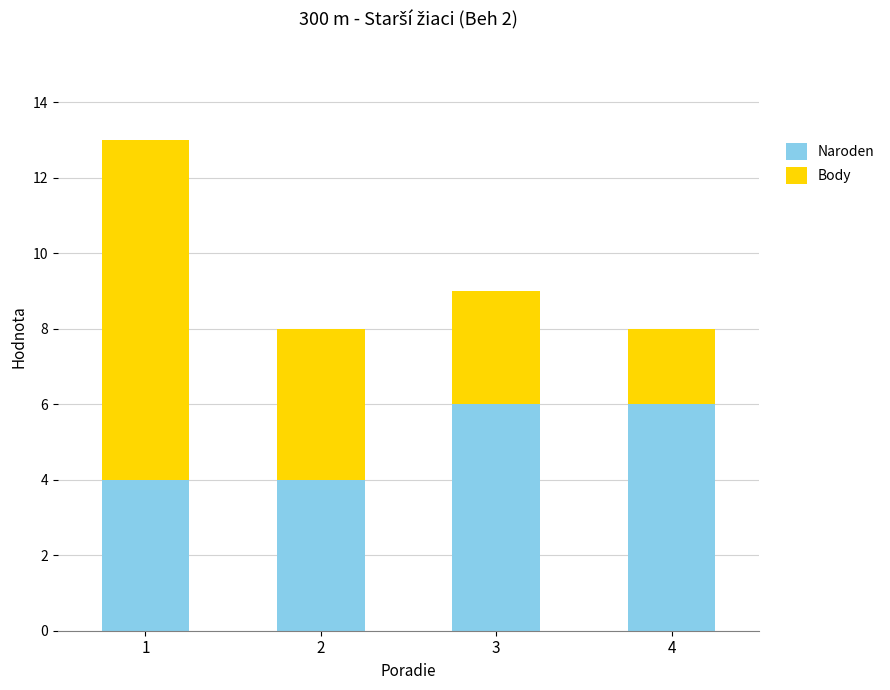

What is the maximum value for Naroden?

6